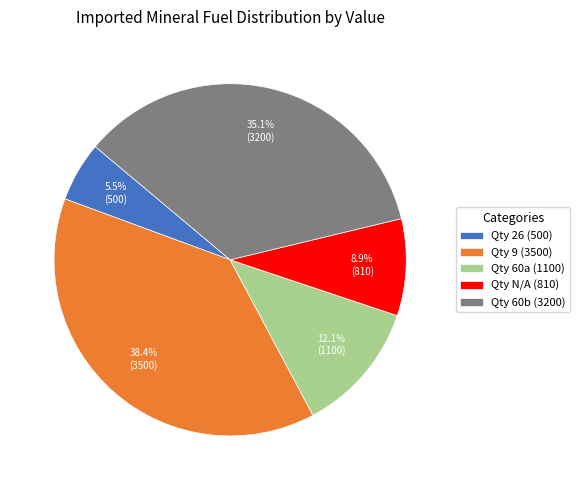

What is the largest slice in the pie chart?

Qty 9 (3500)